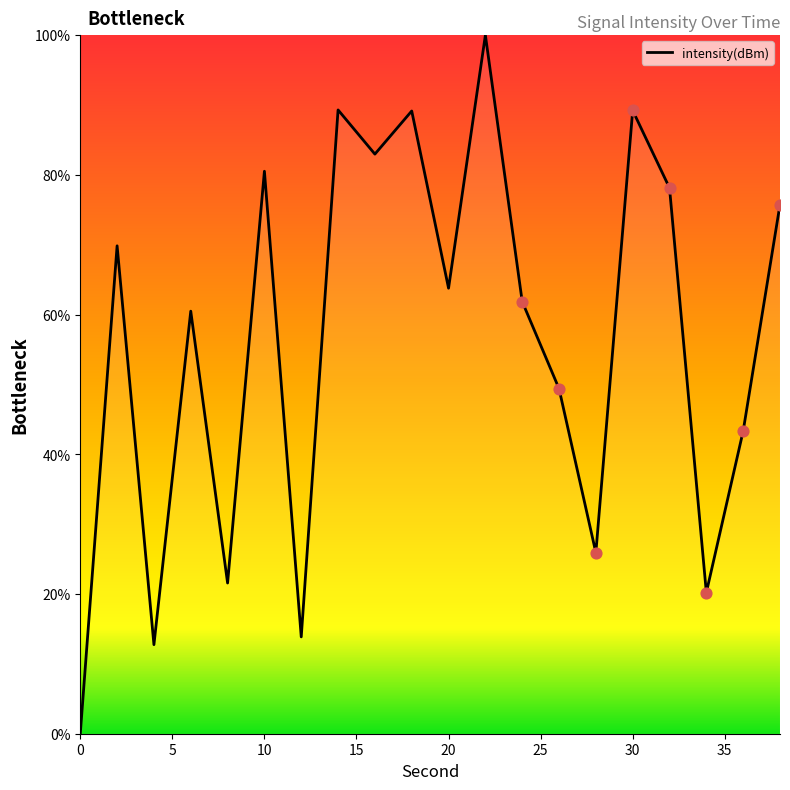

What is the maximum value shown in the chart?

100.0